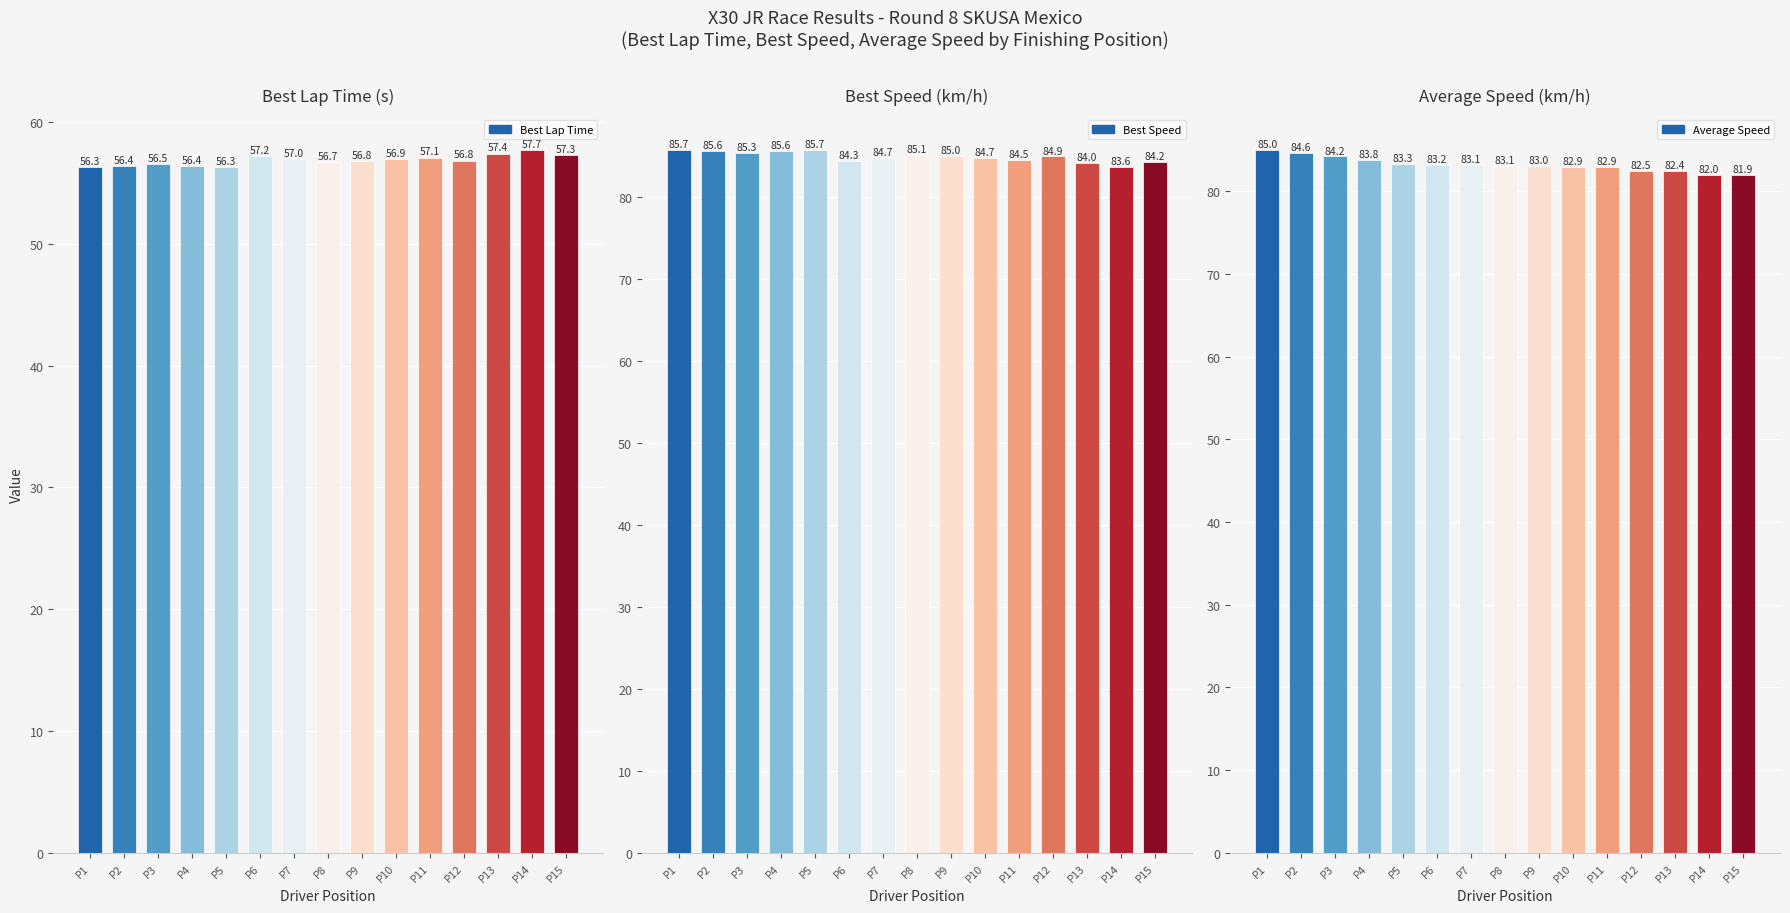

Reading right to left, list all the values displayed in this chart.

Best Lap Time: P15=57.3	P14=57.7	P13=57.4	P12=56.8	P11=57.1	P10=56.9	P9=56.8	P8=56.7	P7=57.0	P6=57.2	P5=56.3	P4=56.4	P3=56.5	P2=56.4	P1=56.3
Best Speed: P15=84.2	P14=83.6	P13=84.0	P12=84.9	P11=84.5	P10=84.7	P9=85.0	P8=85.1	P7=84.7	P6=84.3	P5=85.7	P4=85.6	P3=85.3	P2=85.6	P1=85.7
Average Speed: P15=81.9	P14=82.0	P13=82.4	P12=82.5	P11=82.9	P10=82.9	P9=83.0	P8=83.1	P7=83.1	P6=83.2	P5=83.3	P4=83.8	P3=84.2	P2=84.6	P1=85.0